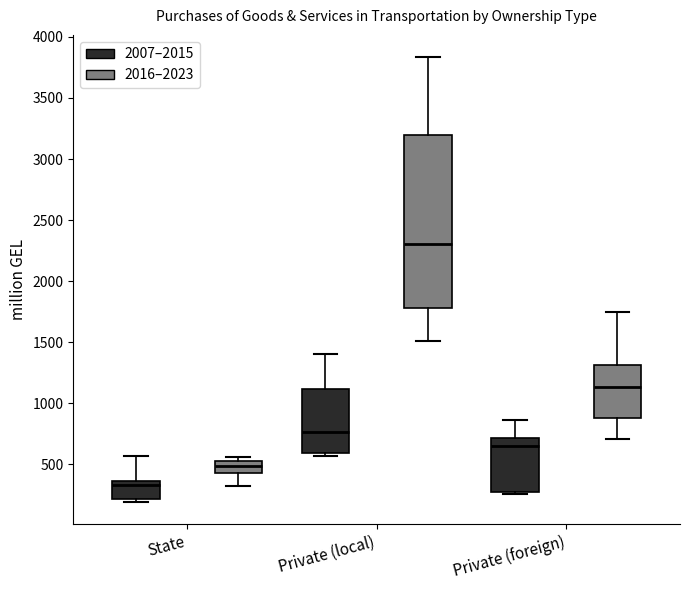

Where does the upper whisker of the box for Private (foreign) (2007–2015) end on the y-axis? The values are not printed on the chart, so give them approximately, as read against the axis.

850